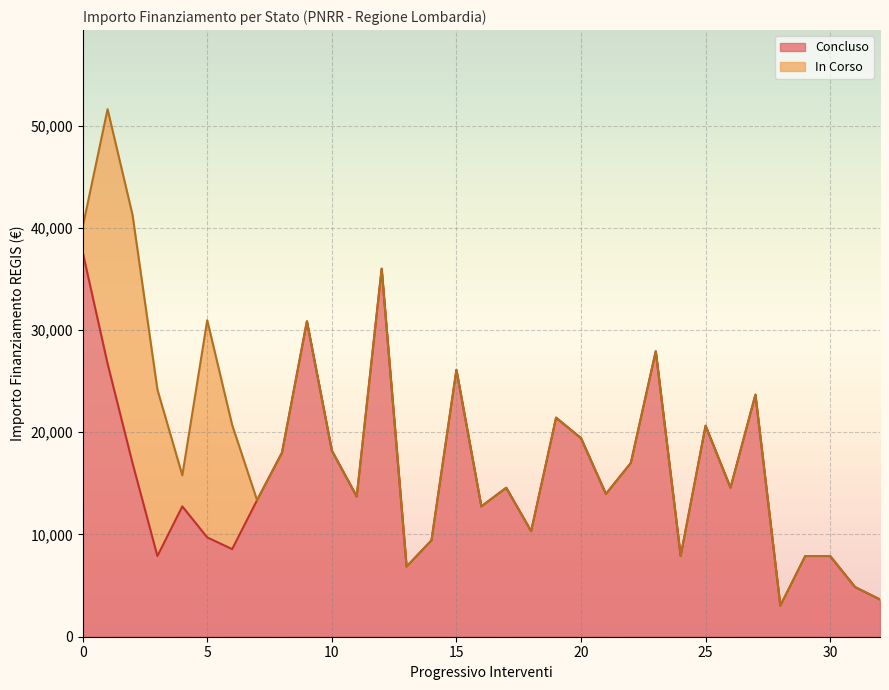

What is the approximate value at 6, to the nearest 10?

8570